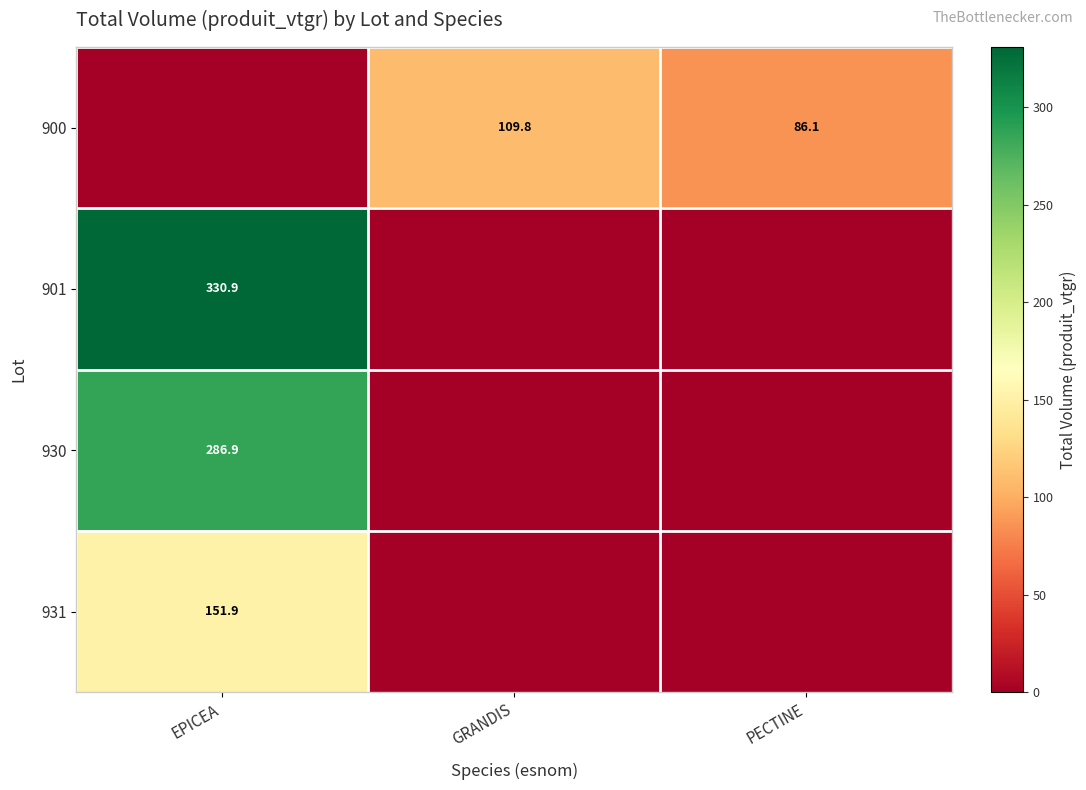

What is the sum of the row_0 values at GRANDIS and EPICEA?

109.8